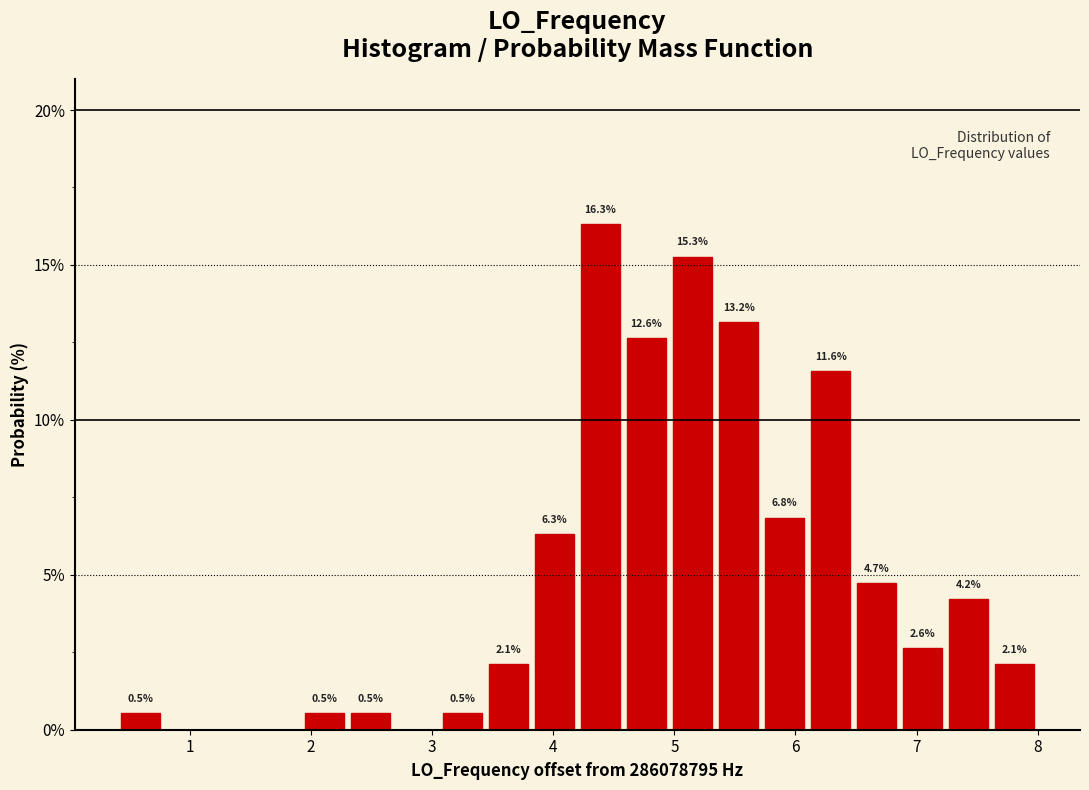

Around what value on the x-axis is the tallest bar? Give the approximate position of its centre, as read against the axis.

4.4